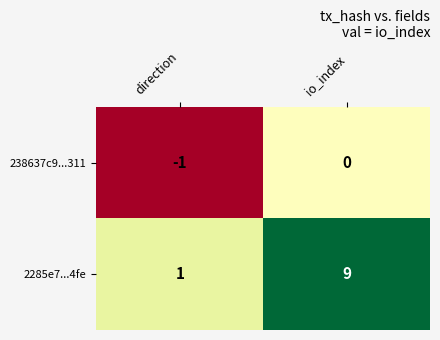

Rank the series by their maximum value, from lowest to highest.

238637c9...311, 2285e7...4fe